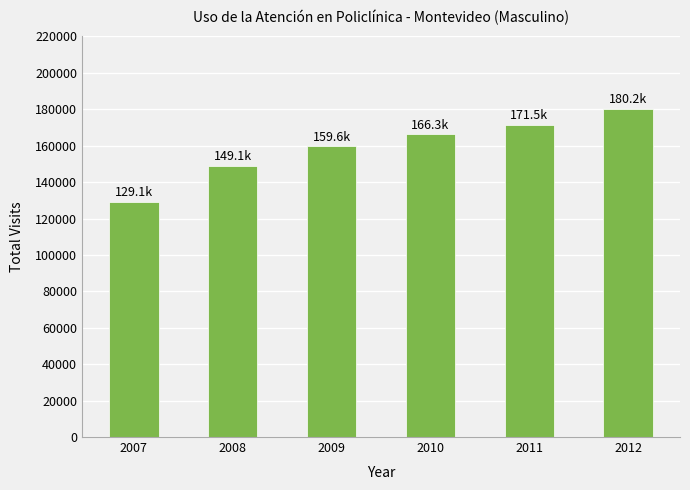

What is the ratio of the value at 2011 to the value at 2008?

1.2